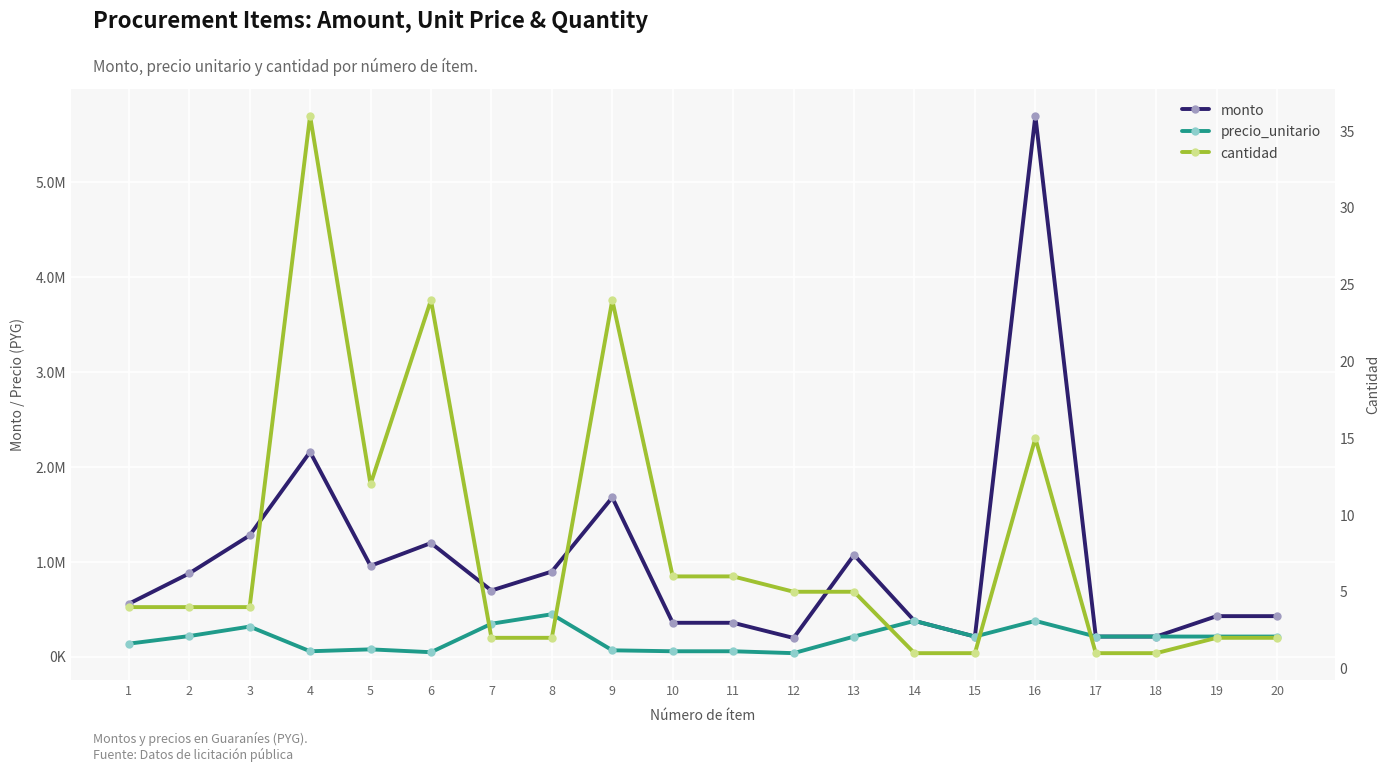

What is the sum of all precio_unitario values?

3950000